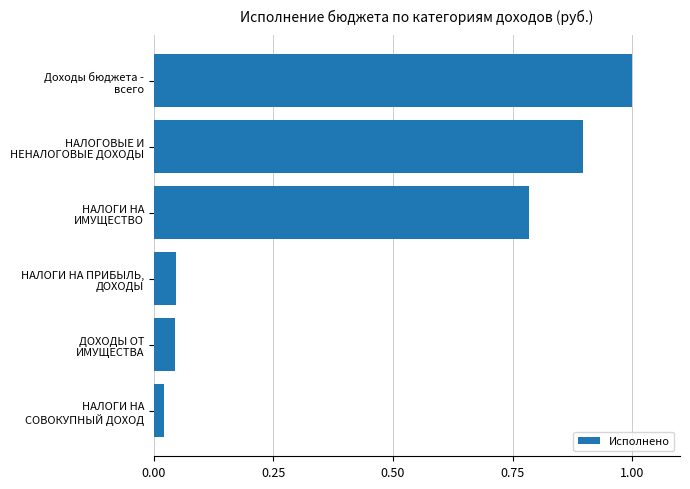

What is the maximum value shown in the chart?

1.0